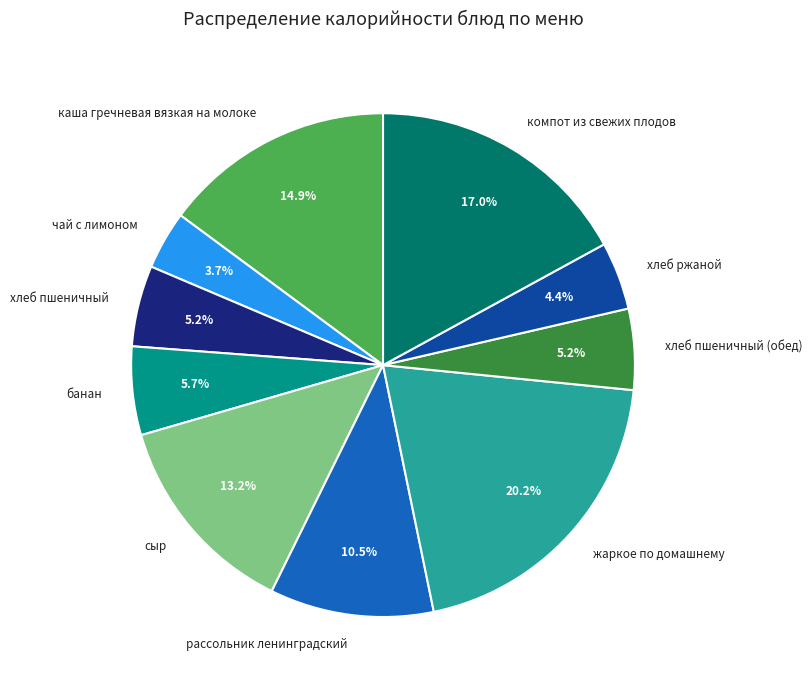

The рассольник ленинградский slice represents 1% of the pie. True or false?

False